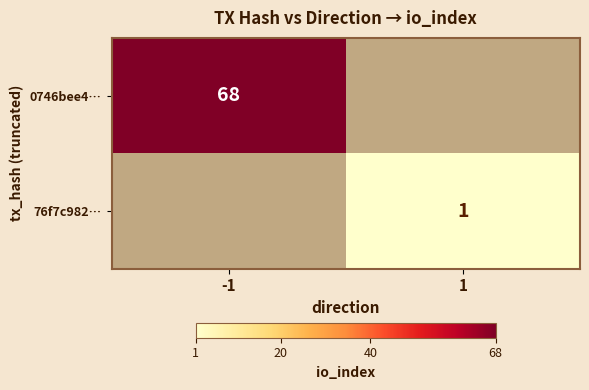

Is it true that 76f7c982… equals 1 at 1?

True